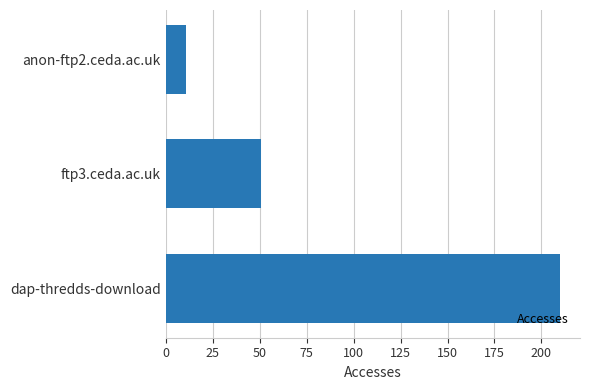

Does the chart contain stacked bars?

No